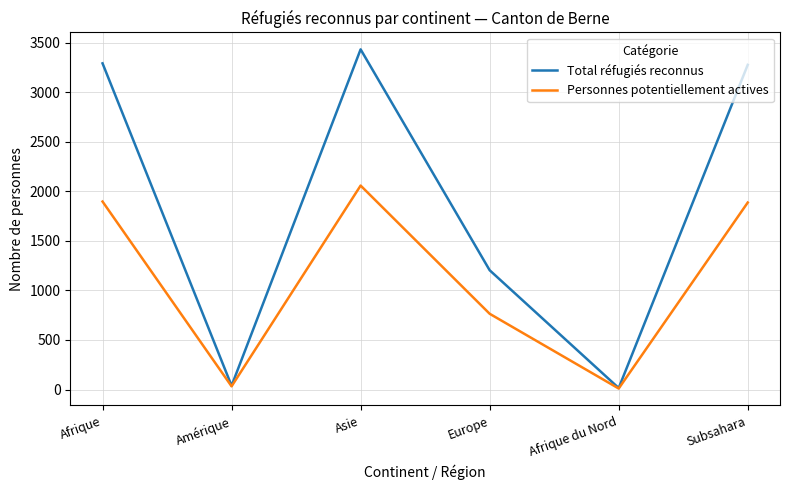

Between Amérique and Asie, which series saw the biggest shift?

Total réfugiés reconnus